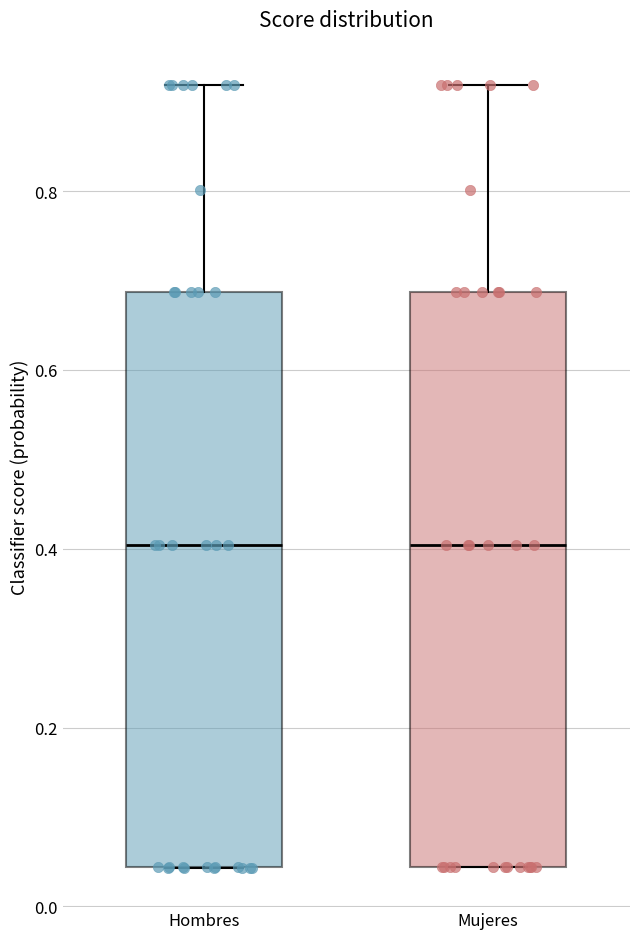

Reading left to right, transcribe this box plot: for each box, give where its median line is, the range the box spans, and where its two whiskers end, as read against the y-axis. The values are not printed on the chart, so give them approximately, as read against the axis.

Hombres: median 0.40, box 0.04 to 0.68, whiskers 0.04 to 0.92
Mujeres: median 0.40, box 0.04 to 0.68, whiskers 0.04 to 0.92